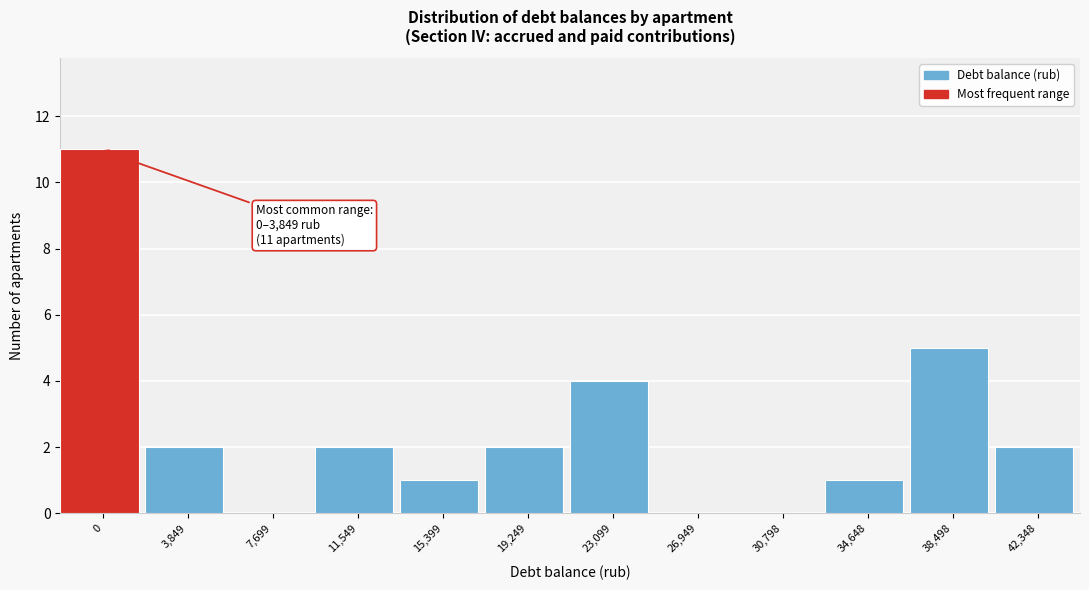

Reading left to right, list all the values displayed in this chart.

0=11	3,849=2	7,699=0	11,549=2	15,399=1	19,249=2	23,099=4	26,949=0	30,798=0	34,648=1	38,498=5	42,348=2